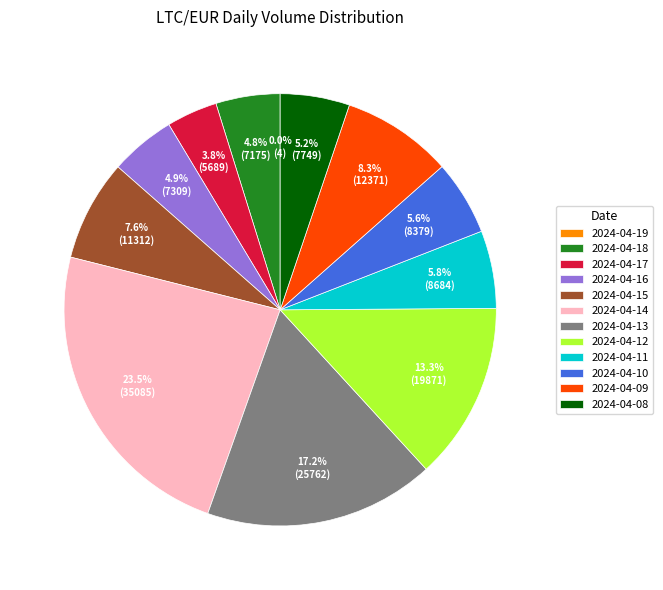

To the nearest percent, what is the combined percentage of 2024-04-09 and 2024-04-11?

14%